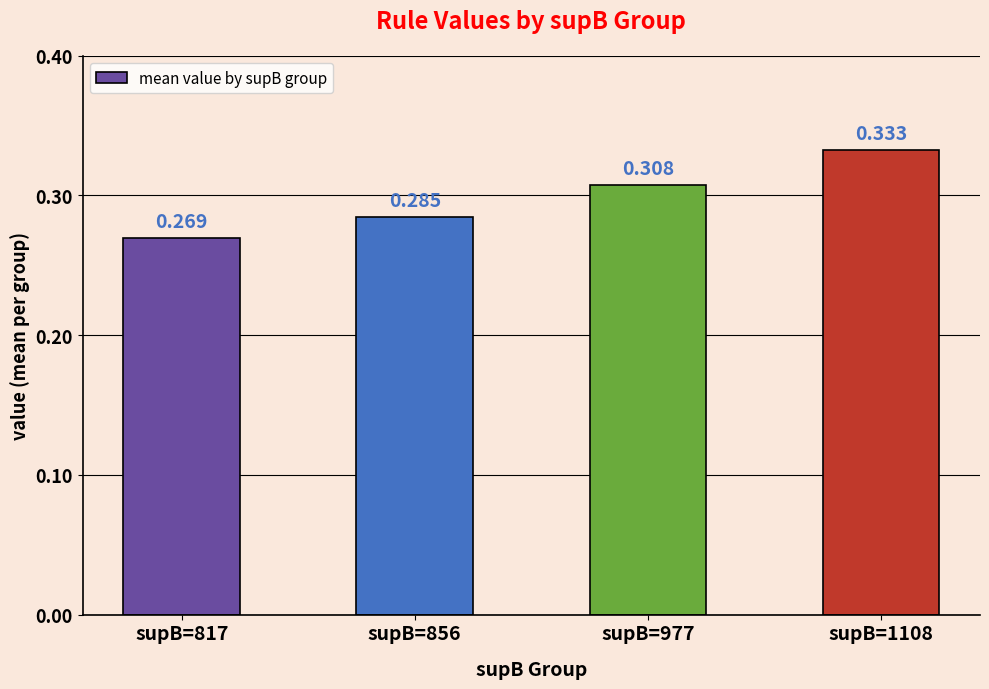

Is it true that the value at supB=856 is 0.4?

False